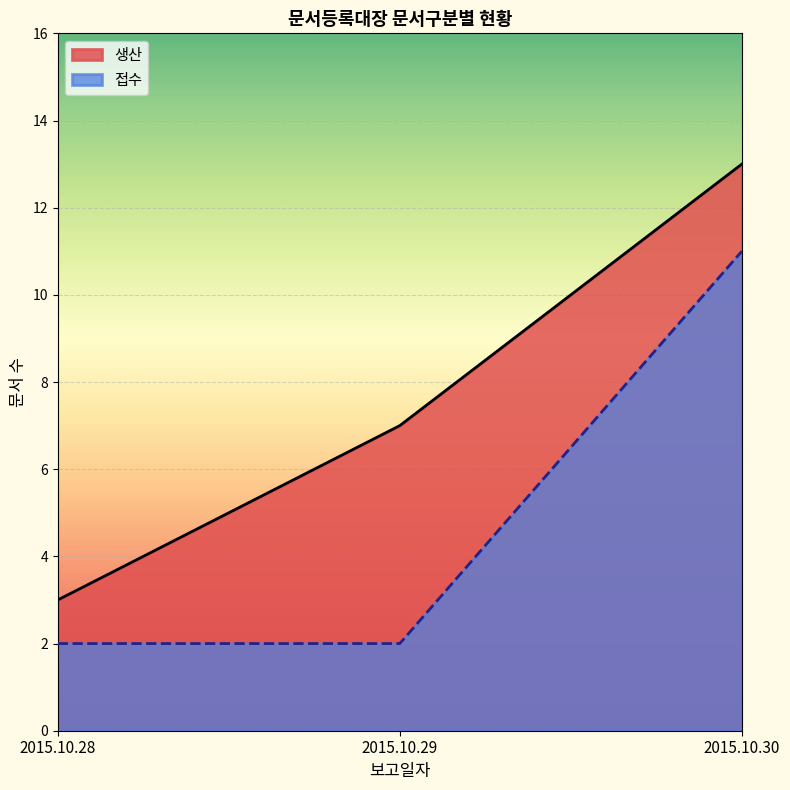

What value does the 접수 series have at 2015.10.30?

11